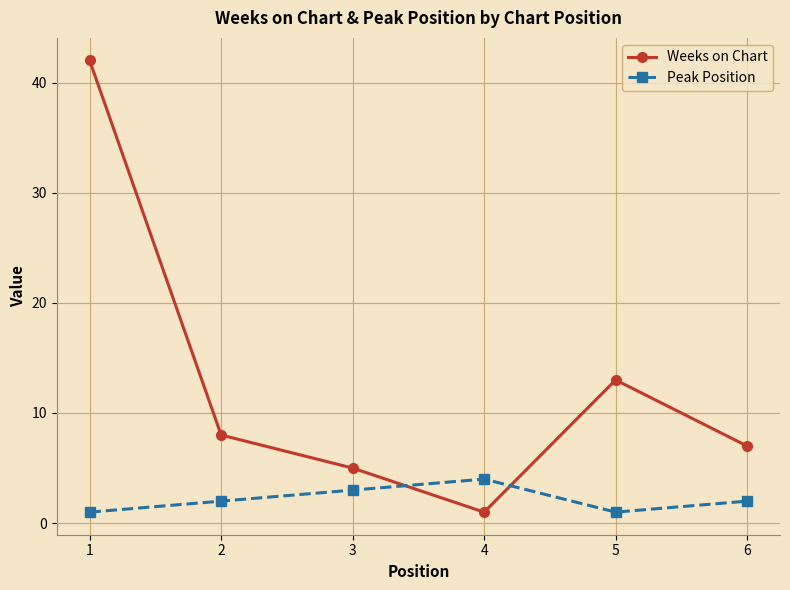

Between which two adjacent categories do Weeks on Chart and Peak Position first intersect?

3 and 4